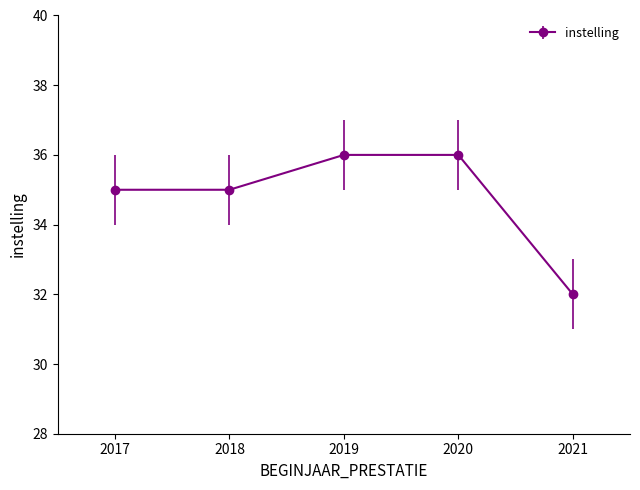

What is the maximum value shown in the chart?

36